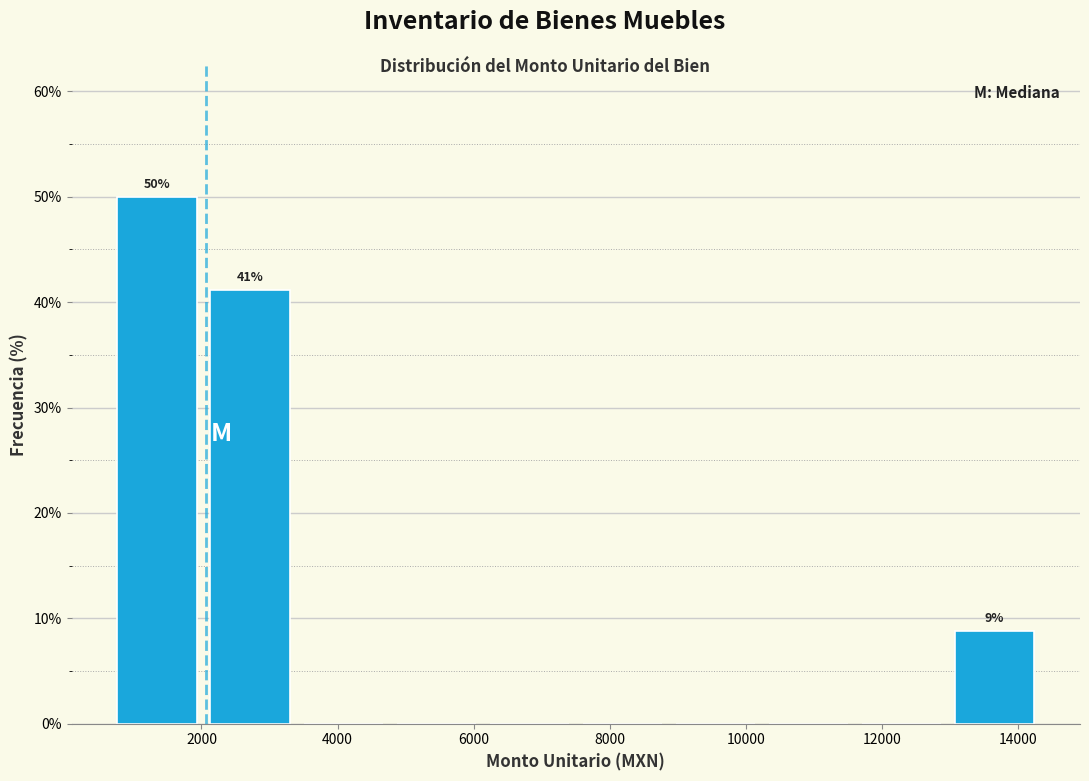

Which range on the x-axis has the tallest bar?

600 to 2000